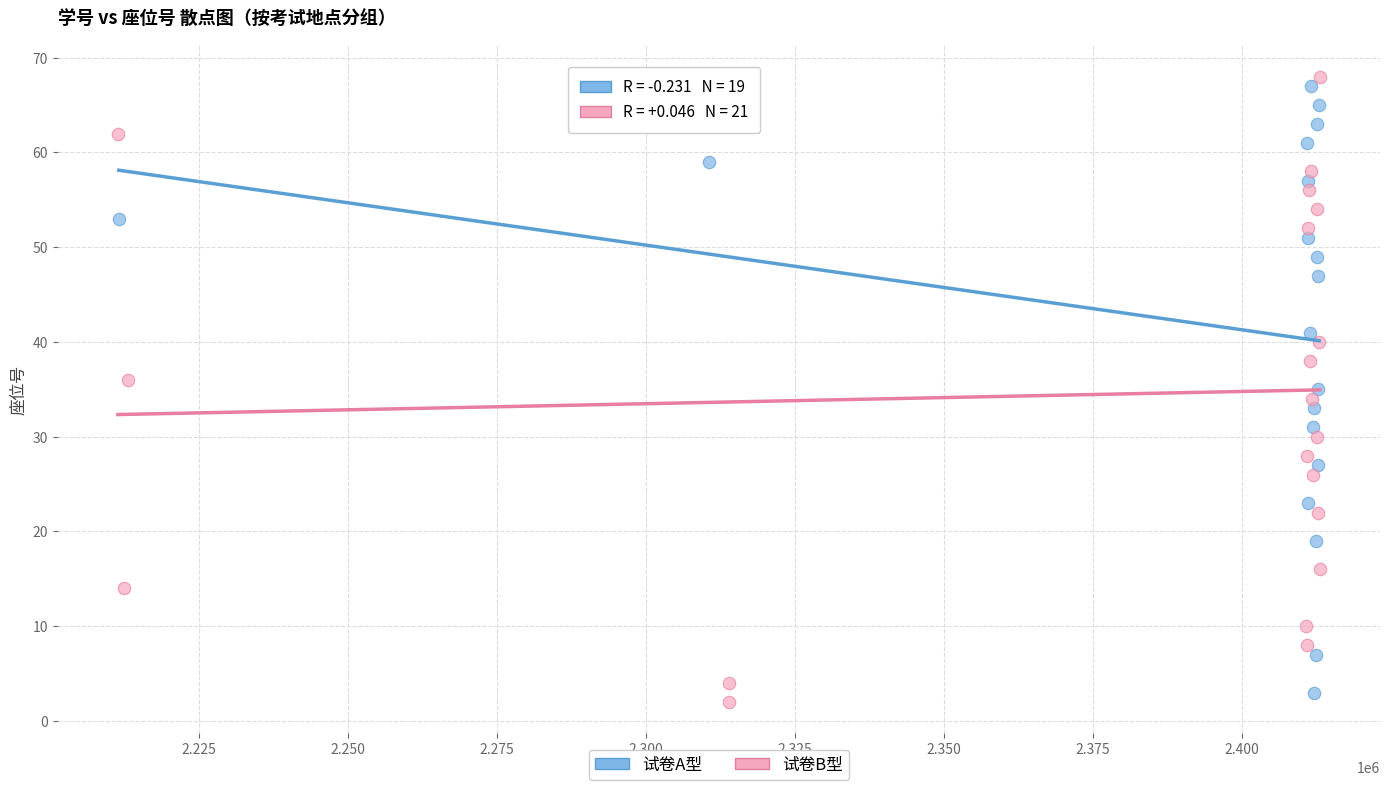

What are all the series names shown in the legend?

试卷A型, 试卷B型